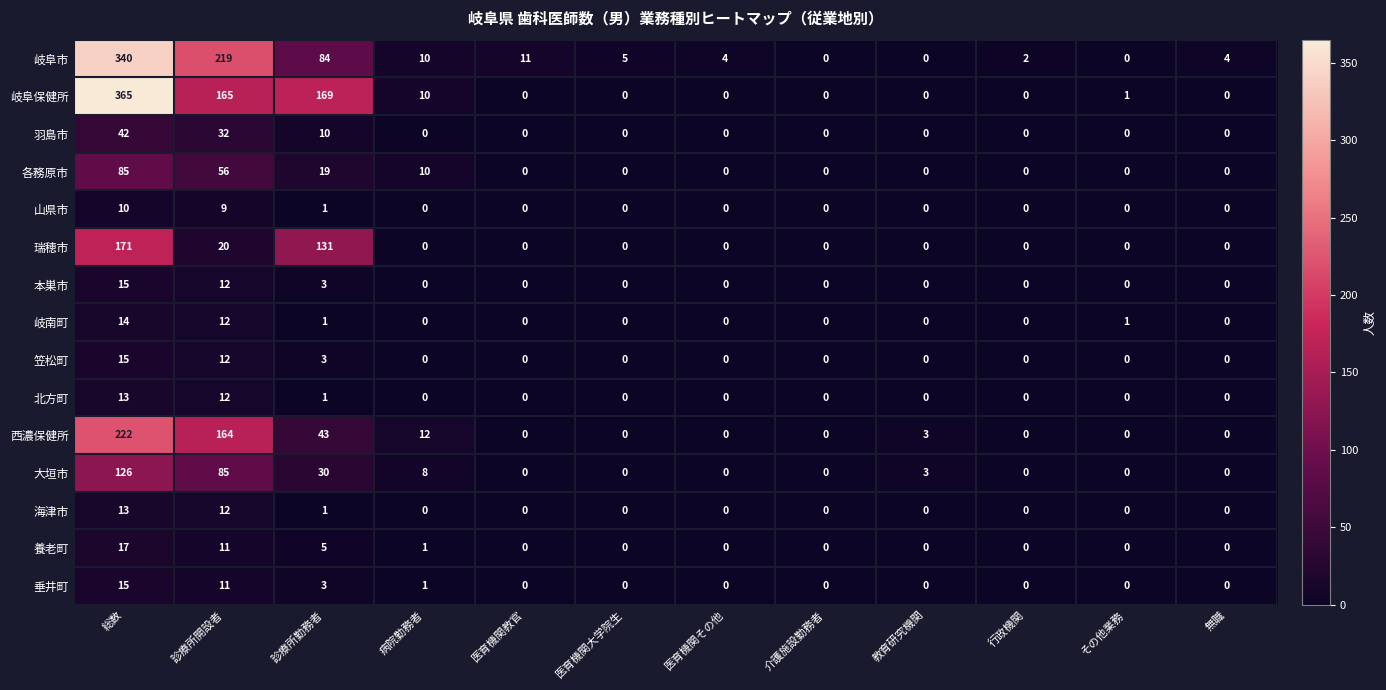

At which label is 岐阜保健所 closest to 182?

診療所勤務者